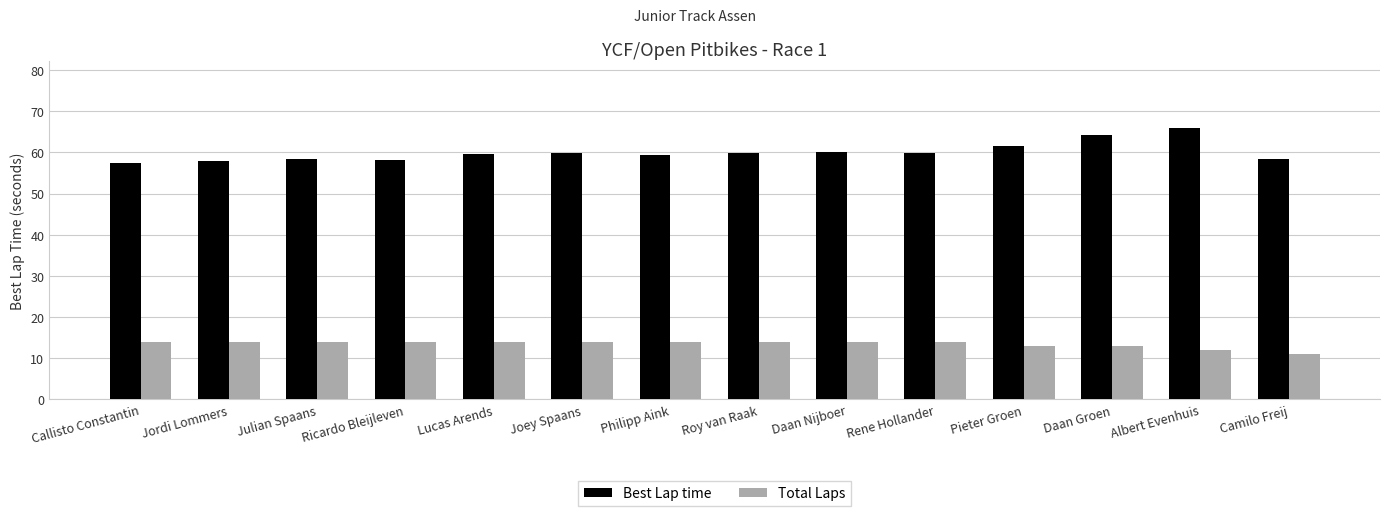

What is the spread (max minus min) of values at Daan Groen?

51.3